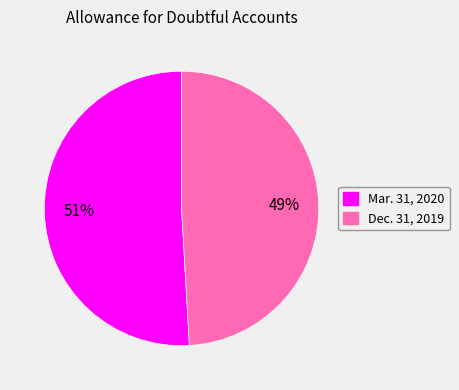

Rank the categories by value from lowest to highest.

Dec. 31, 2019, Mar. 31, 2020